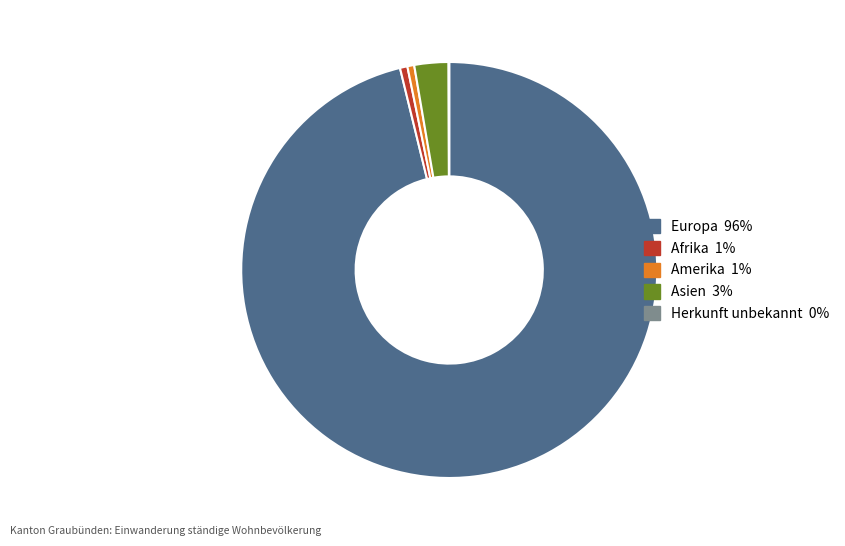

Is it true that Afrika is 15% of the pie?

False